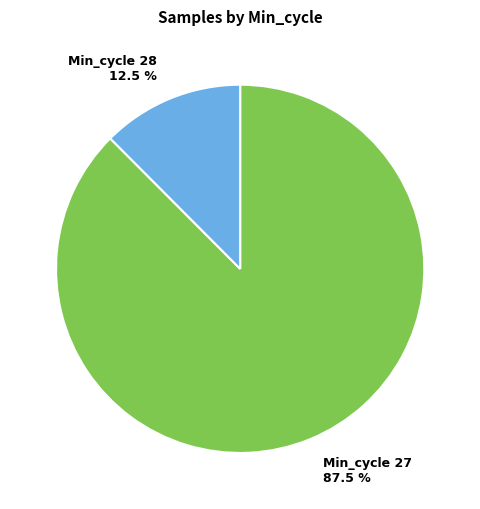

What portion of the pie excludes Min_cycle 28 12.5 %?

87.5%